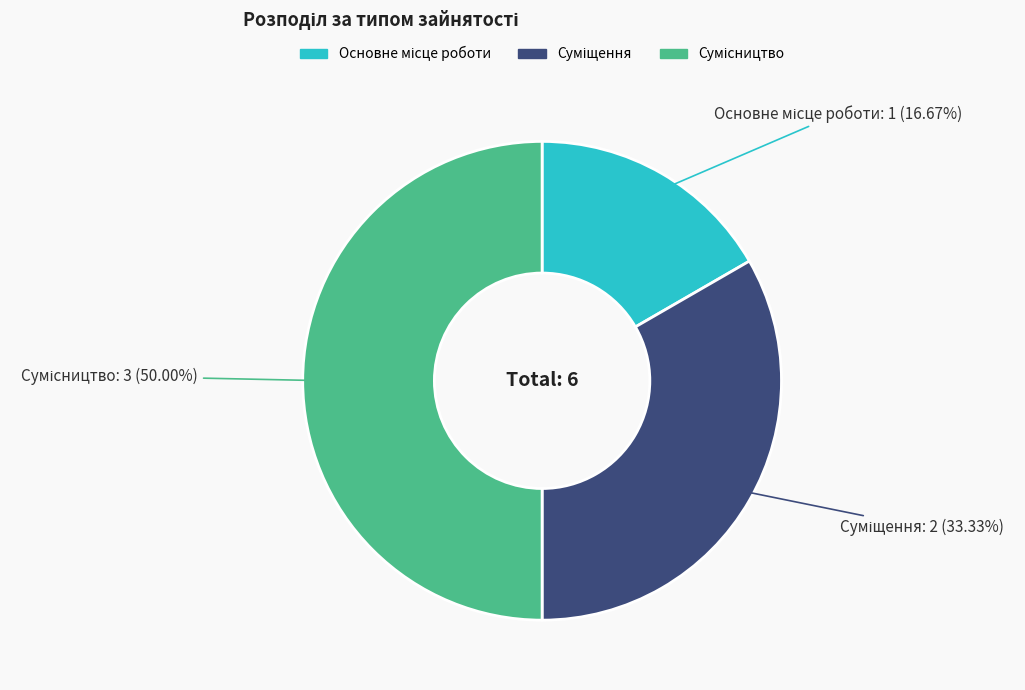

To the nearest percent, what is the average slice percentage?

33%